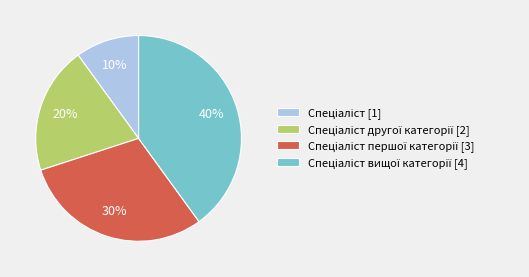

To the nearest percent, what is the average slice percentage?

25%